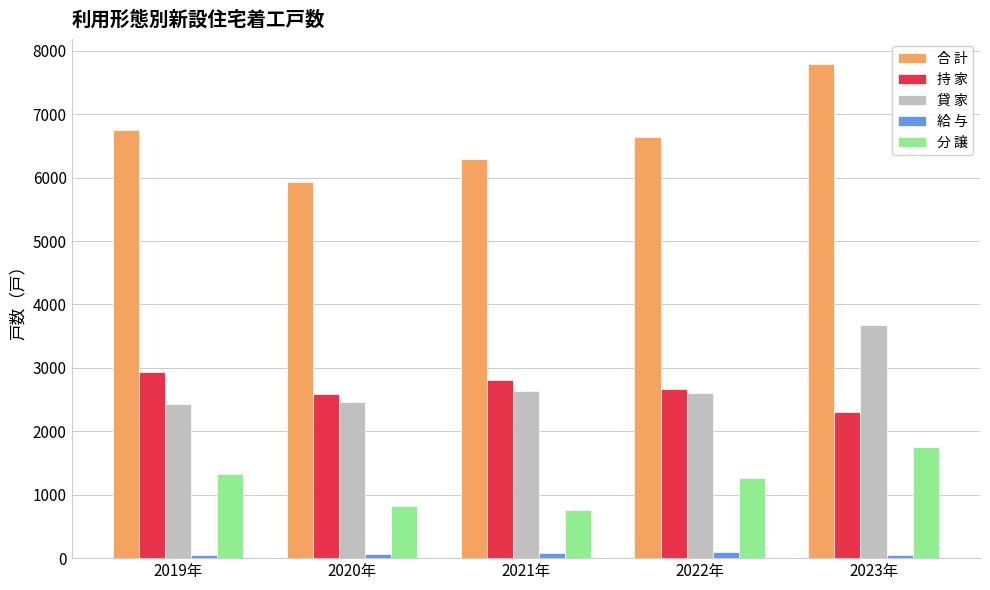

The 分 譲 series shows 830 at 2022年. True or false?

False